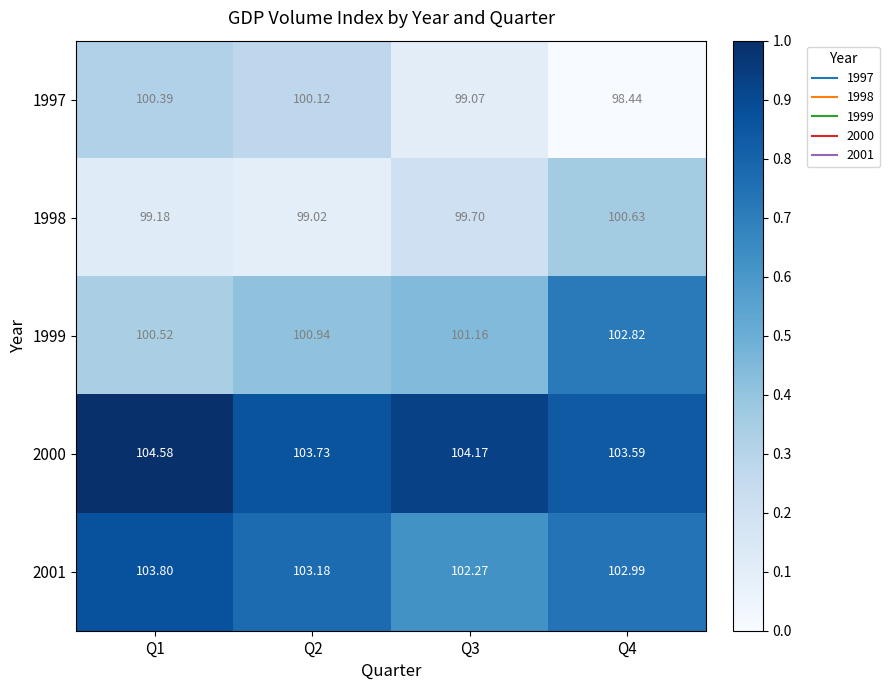

Is the value of 1997 at Q1 greater than the value of 1999 at Q4?

No